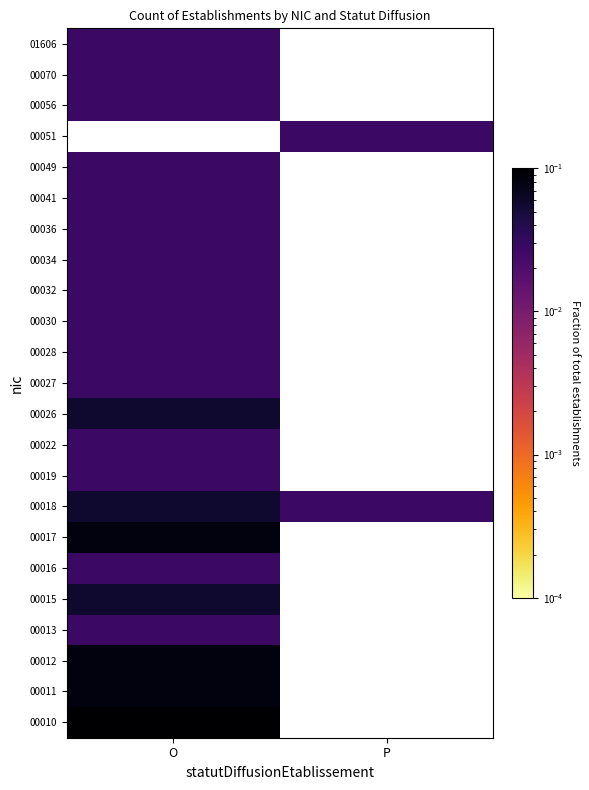

Which has a higher value, P or O?

O